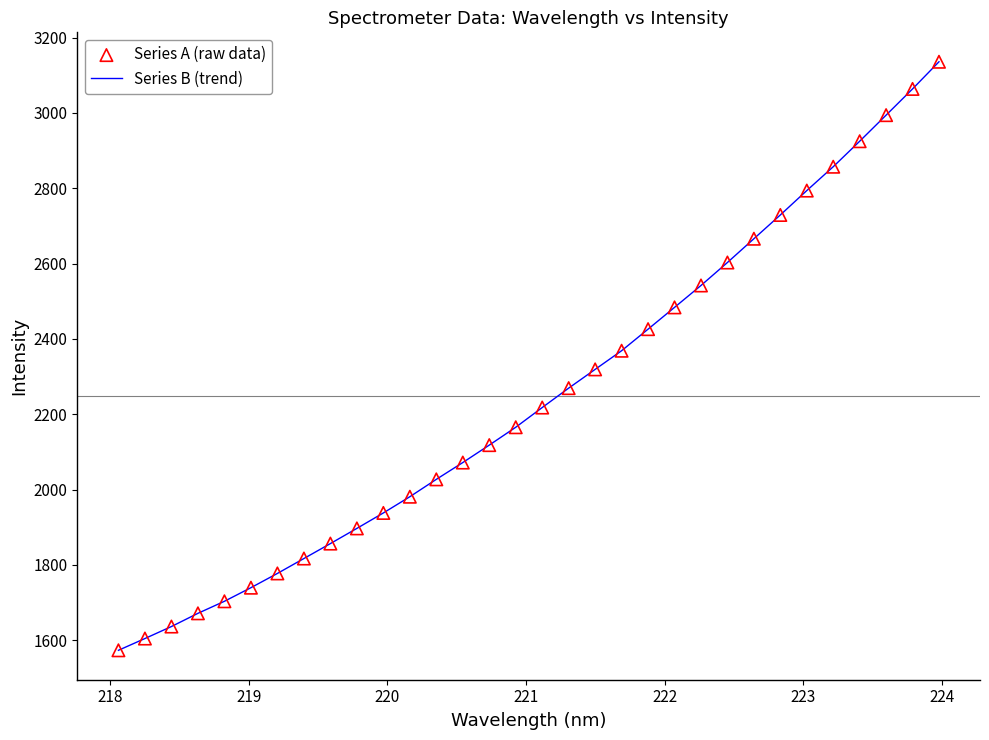

What is the maximum value shown in the chart?

3136.1